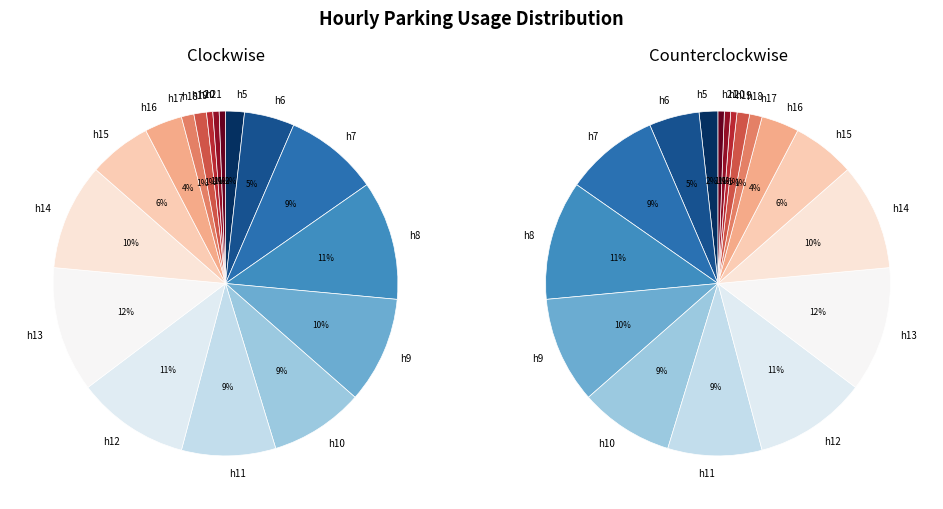

Is there a majority slice in this chart?

No